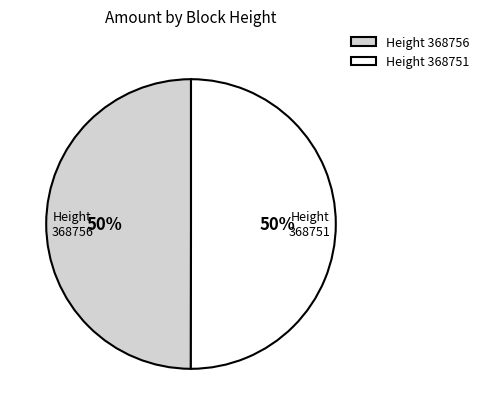

Approximately how many times larger is the value at 368751 compared to 368756?

1.0